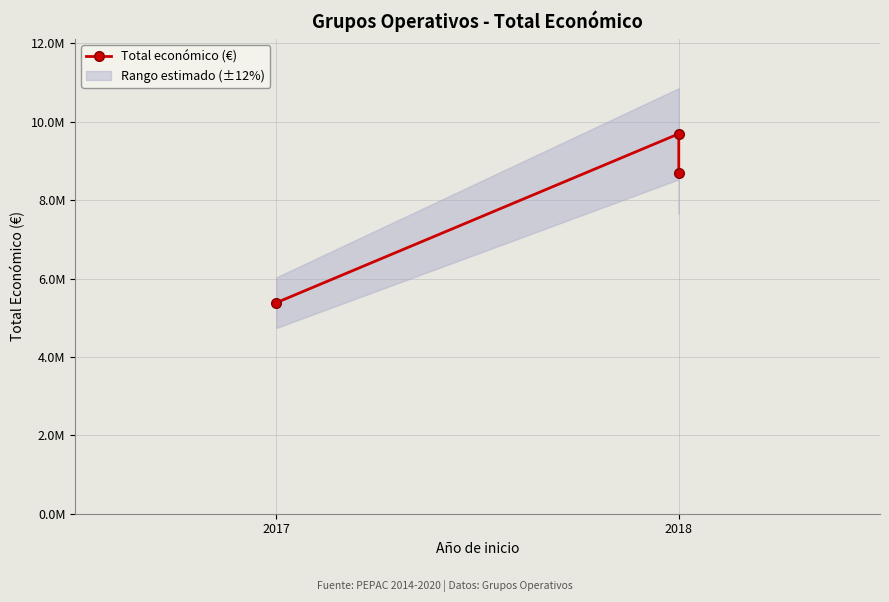

Where is the data nearest to the value 7540231?

2018